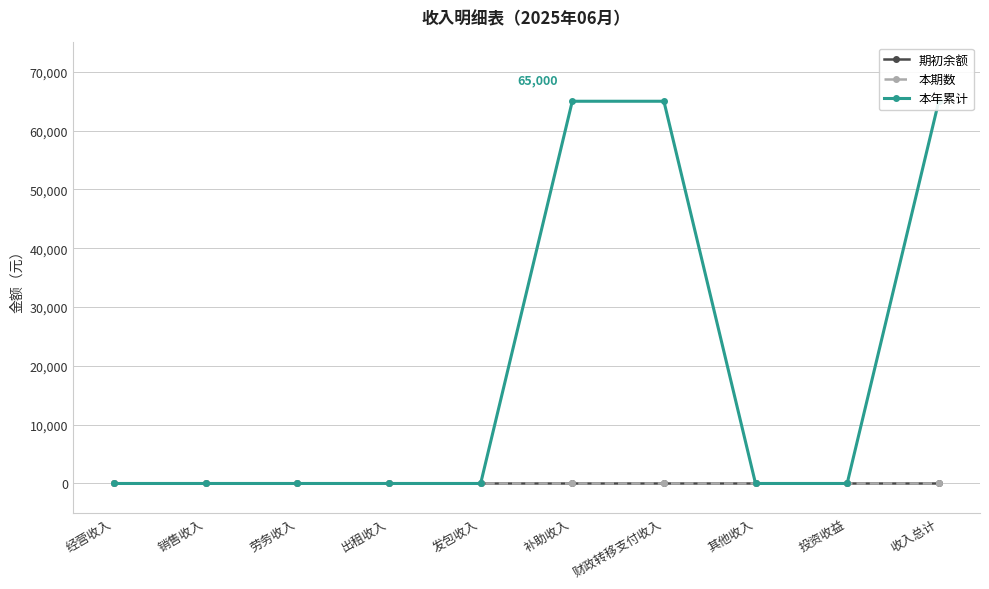

Count the number of data series in this chart.

3